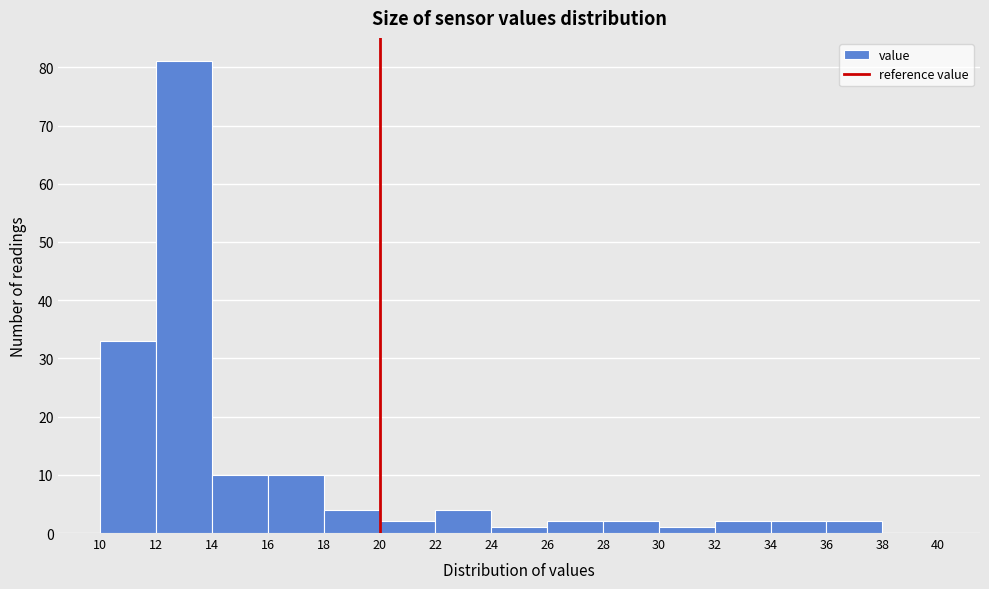

Reading left to right, transcribe this chart: for each bar, give the range it covers on the x-axis and its height. The values are not printed on the chart, so give them approximately, as read against the axis.

10 to 12: 33
12 to 14: 81
14 to 16: 10
16 to 18: 10
18 to 20: 4
20 to 22: 2
22 to 24: 4
24 to 26: 1
26 to 28: 2
28 to 30: 2
30 to 32: 1
32 to 34: 2
34 to 36: 2
36 to 38: 2
38 to 40: 0